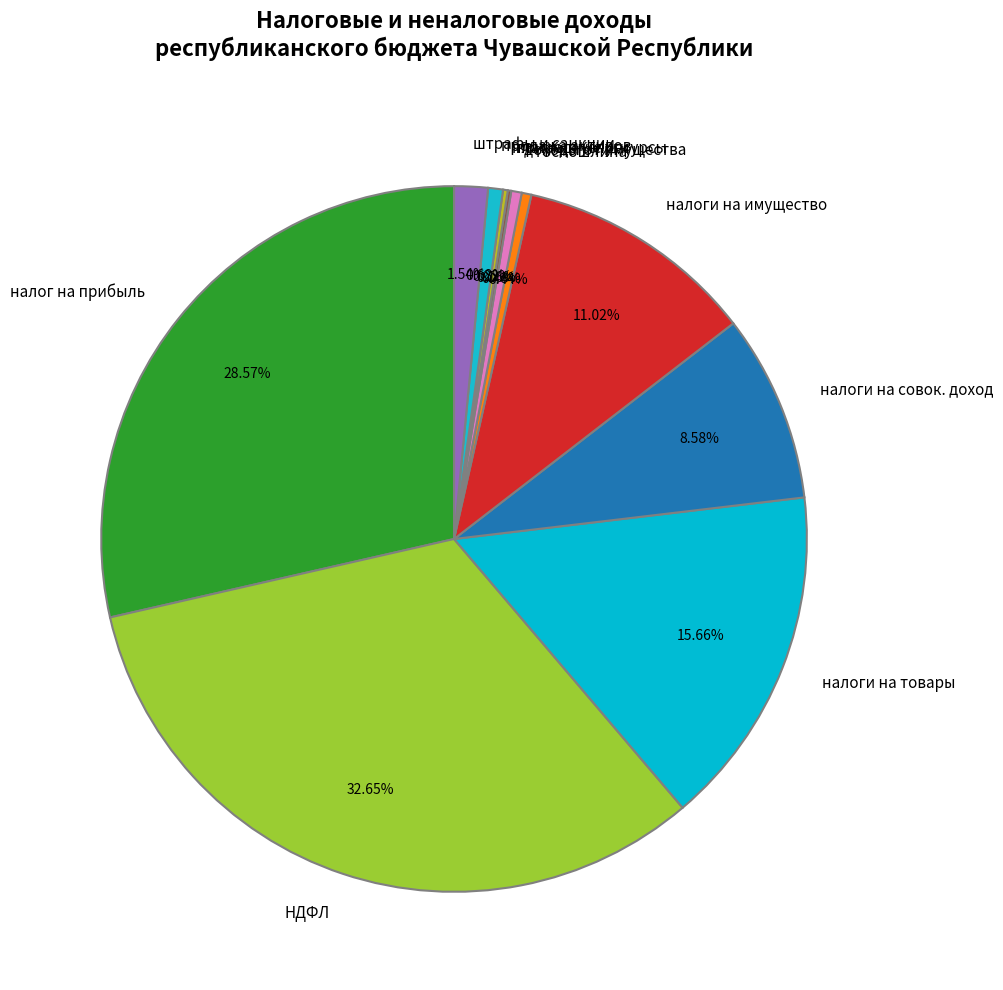

Is there a majority slice in this chart?

No